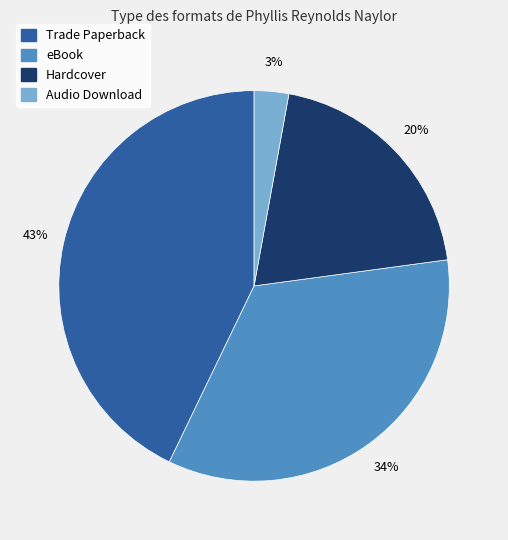

Rank the categories by value from lowest to highest.

Audio Download, Hardcover, eBook, Trade Paperback